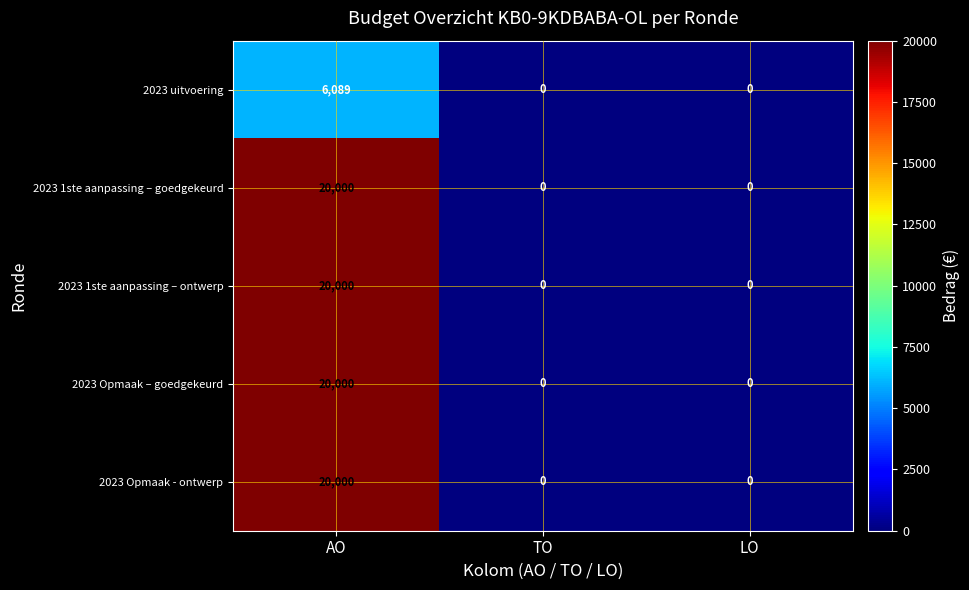

Which category has the highest value in the 2023 Opmaak - ontwerp series?

AO